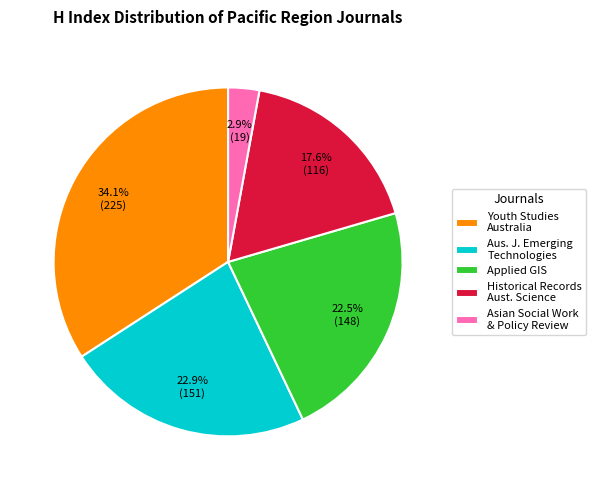

Is there any slice that represents more than half of the pie?

No